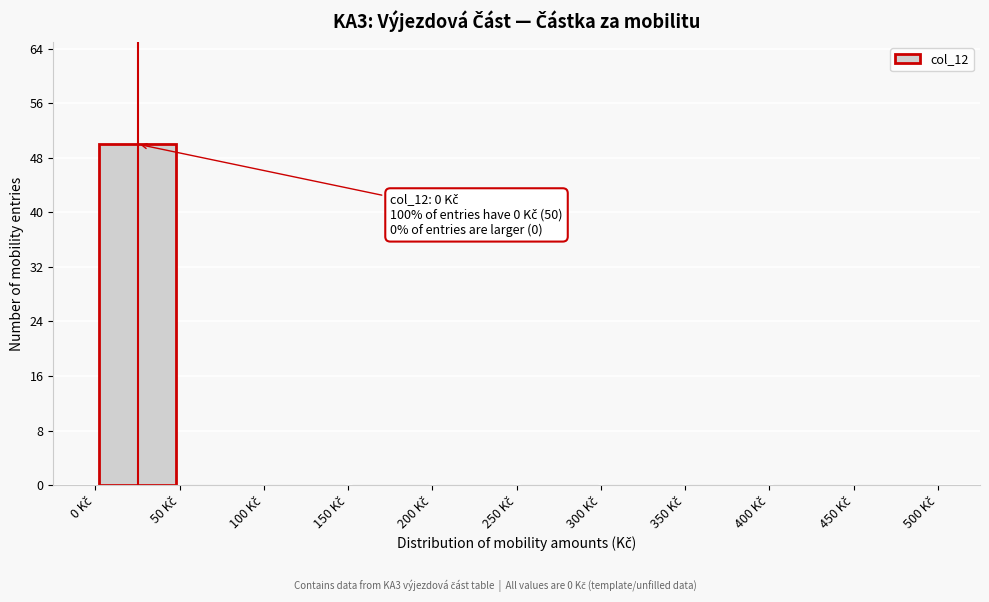

Over which range of the x-axis is the bar tallest?

0 to 50